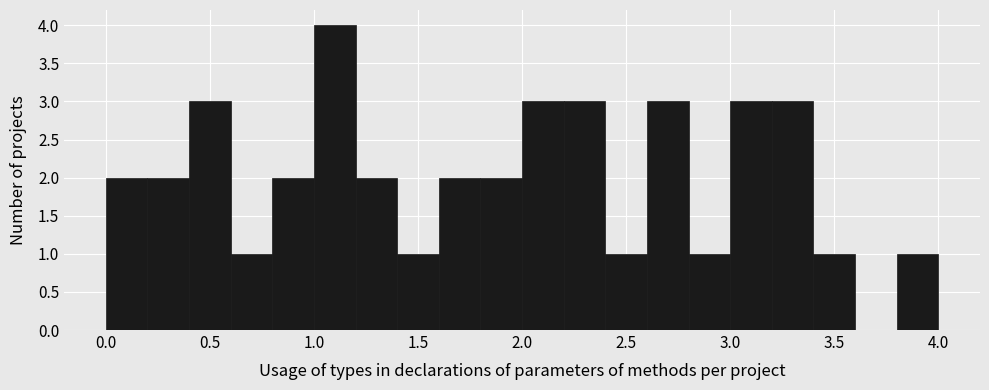

How tall is the bar that spans 0.6 to 0.8 on the x-axis? The values are not printed on the chart, so give them approximately, as read against the axis.

1